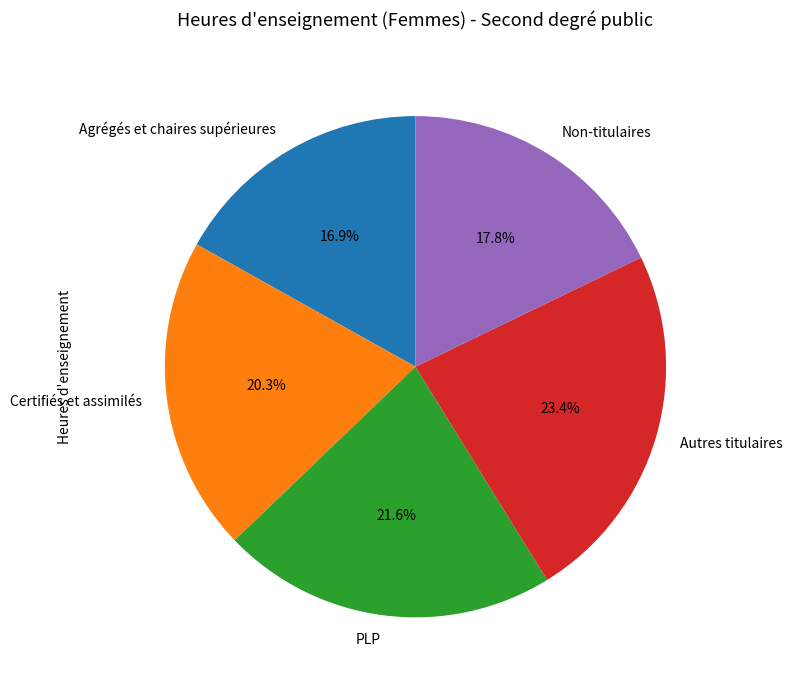

Rank the categories by value from highest to lowest.

Autres titulaires, PLP, Certifiés et assimilés, Non-titulaires, Agrégés et chaires supérieures